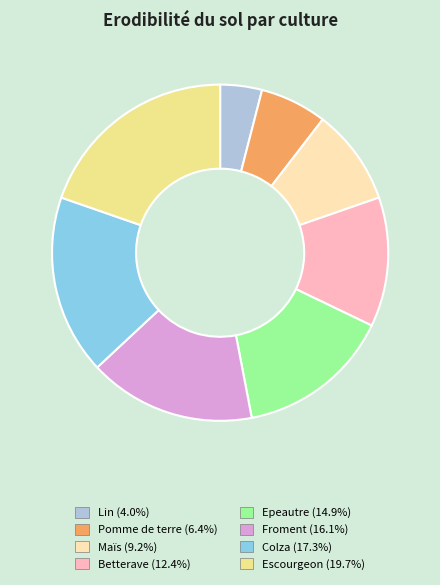

Which slice is the smallest?

Lin